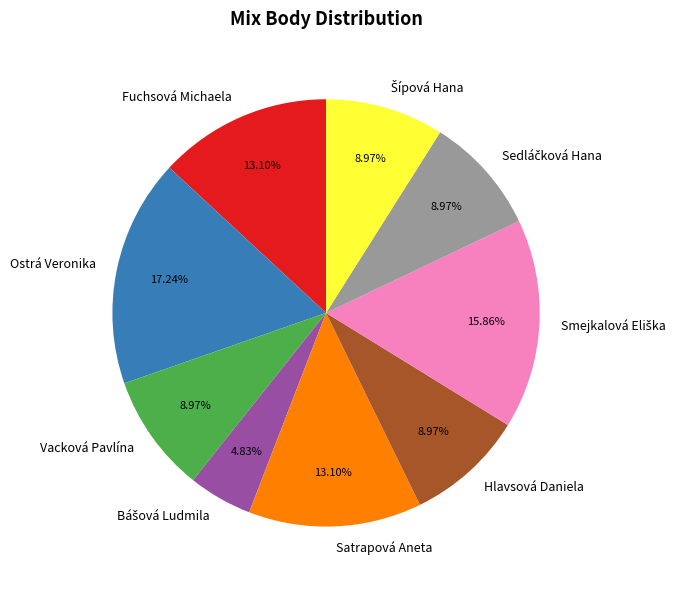

Which category has the biggest portion of the pie?

Ostrá Veronika